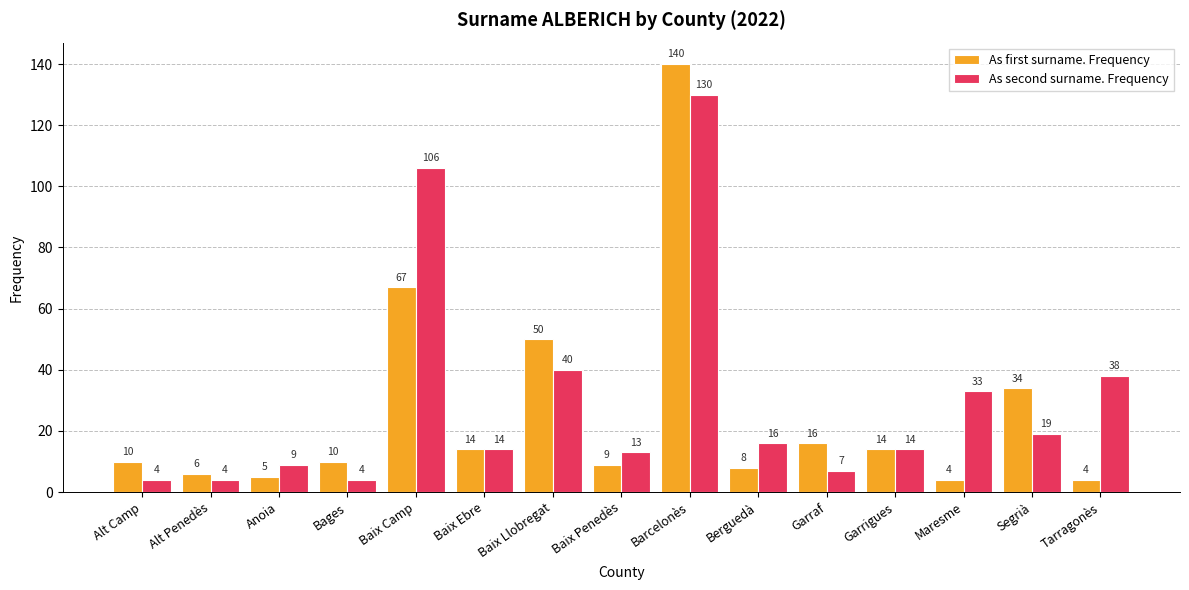

Is the value of As second surname. Frequency at Garraf greater than the value of As first surname. Frequency at Alt Camp?

No